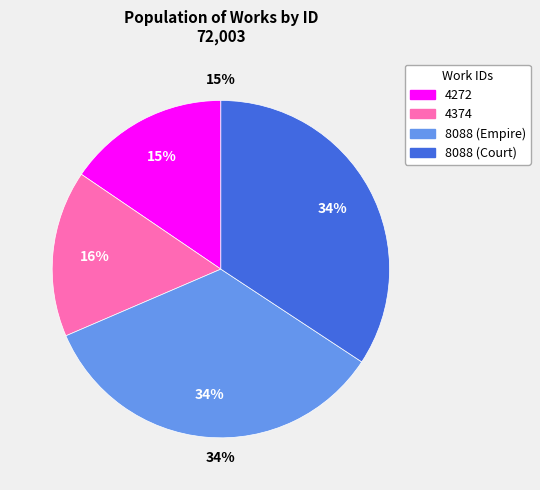

Which slice is the smallest?

4272